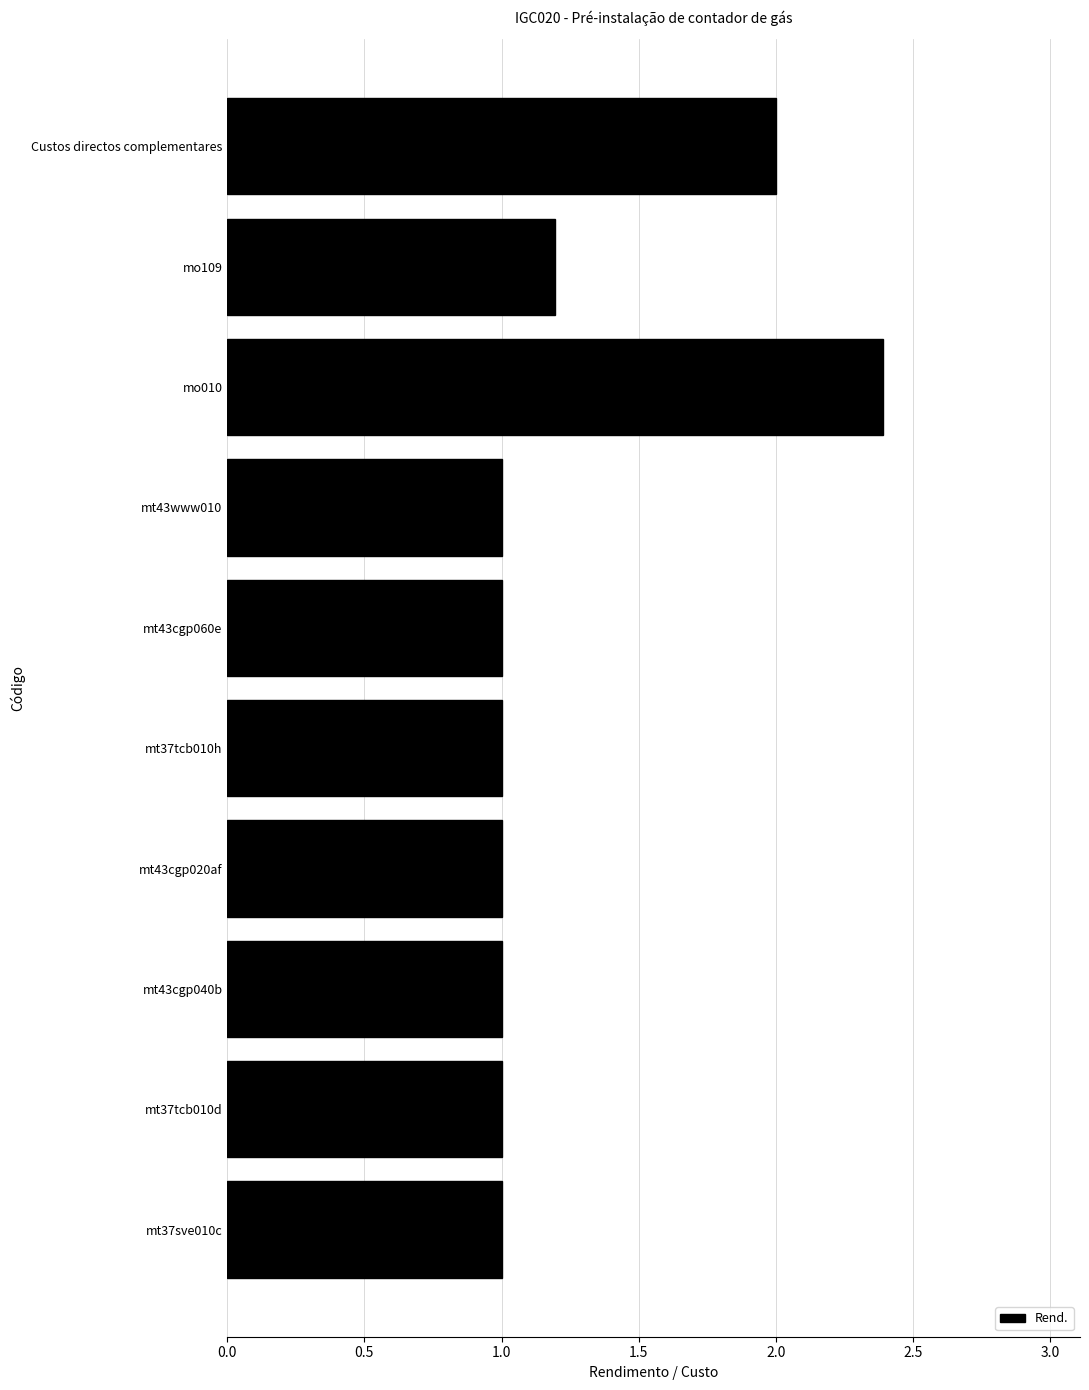

What is the greatest value displayed?

2.4